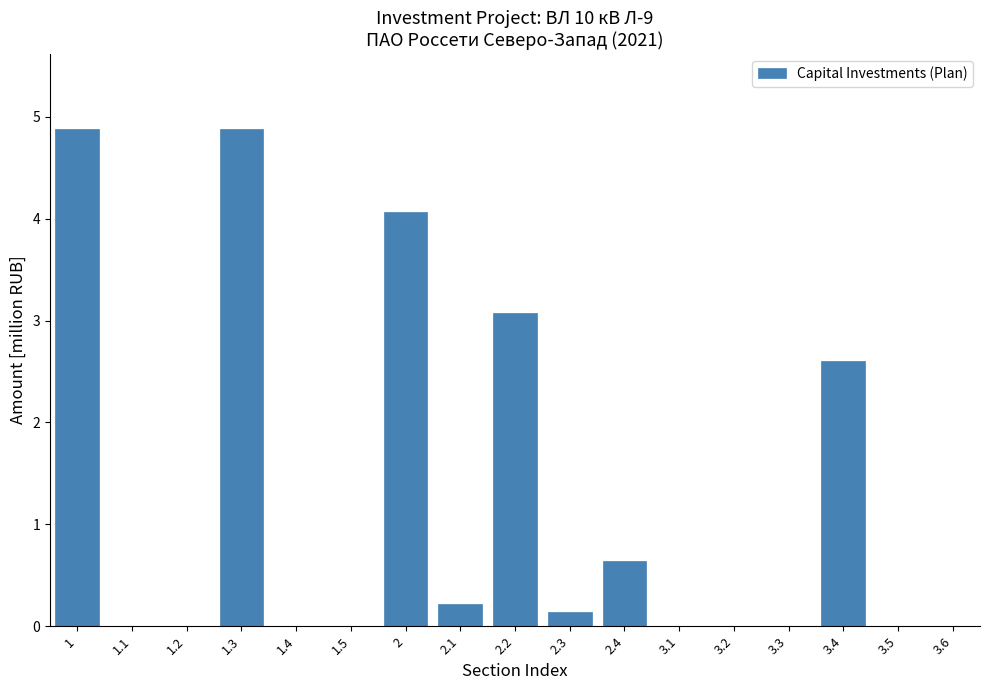

Reading left to right, list all the values displayed in this chart.

1=4.9	1.1=0.0	1.2=0.0	1.3=4.9	1.4=0.0	1.5=0.0	2=4.1	2.1=0.2	2.2=3.1	2.3=0.1	2.4=0.6	3.1=0.0	3.2=0.0	3.3=0.0	3.4=2.6	3.5=0.0	3.6=0.0